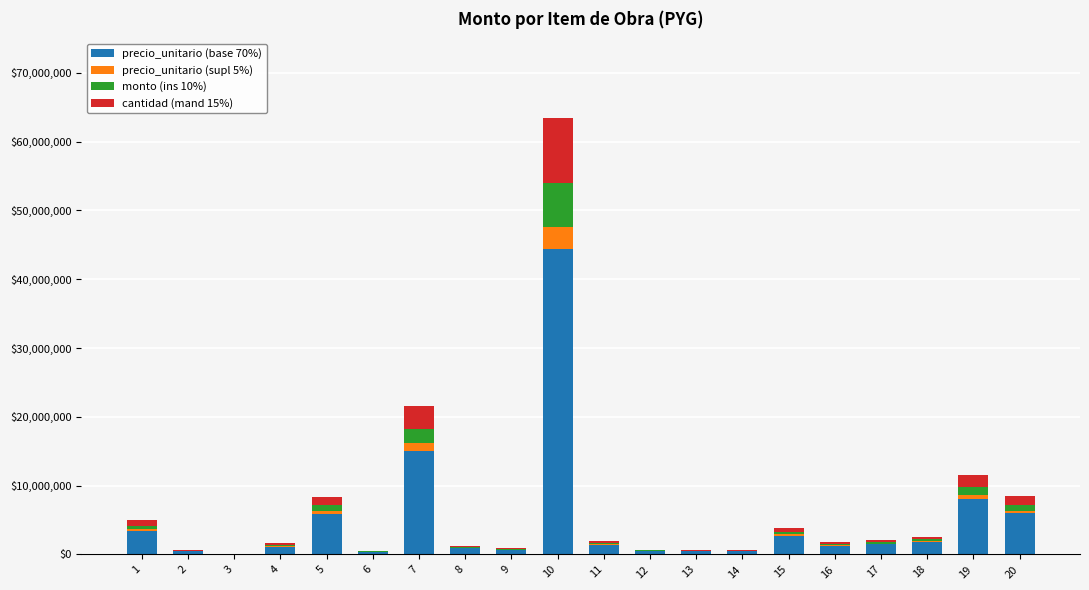

What is the maximum value for precio_unitario (base 70%)?

44444805.3